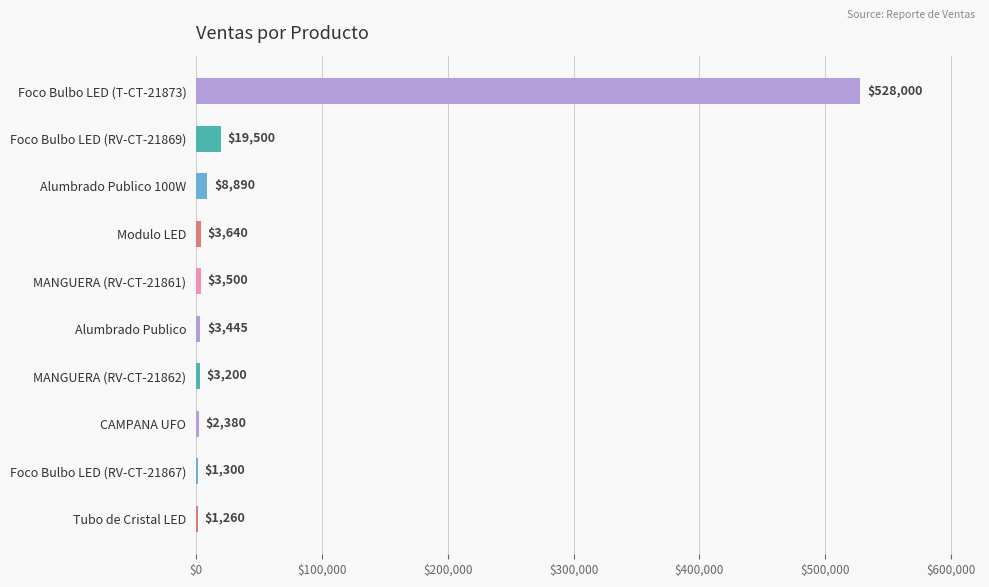

Are the bars grouped side by side (vs. stacked)?

No